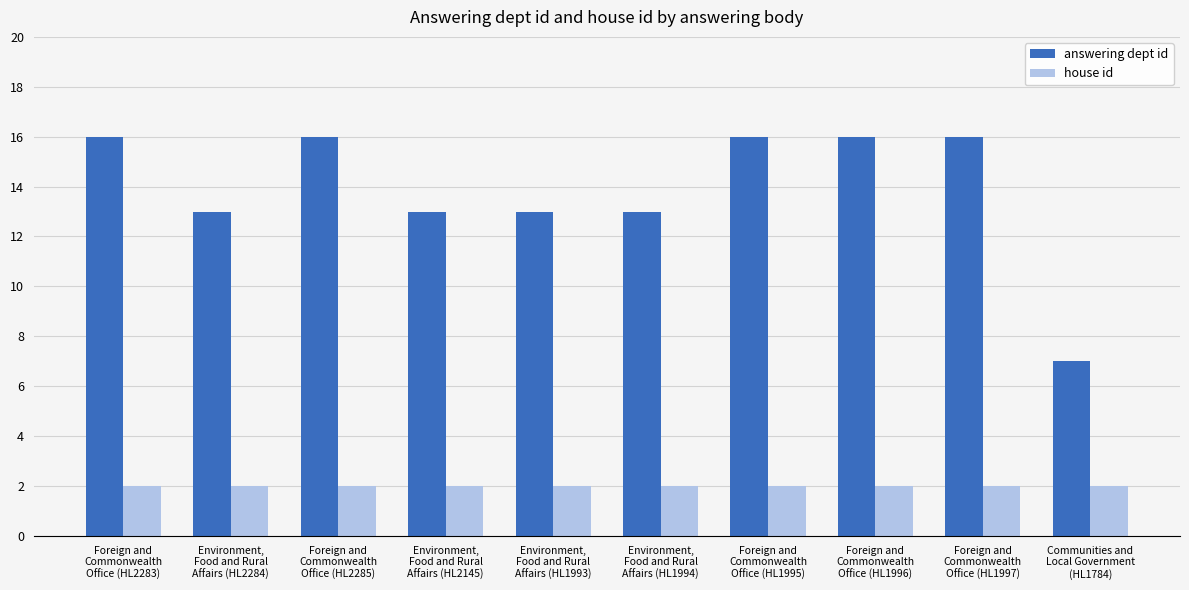

How many distinct data groups are displayed?

2